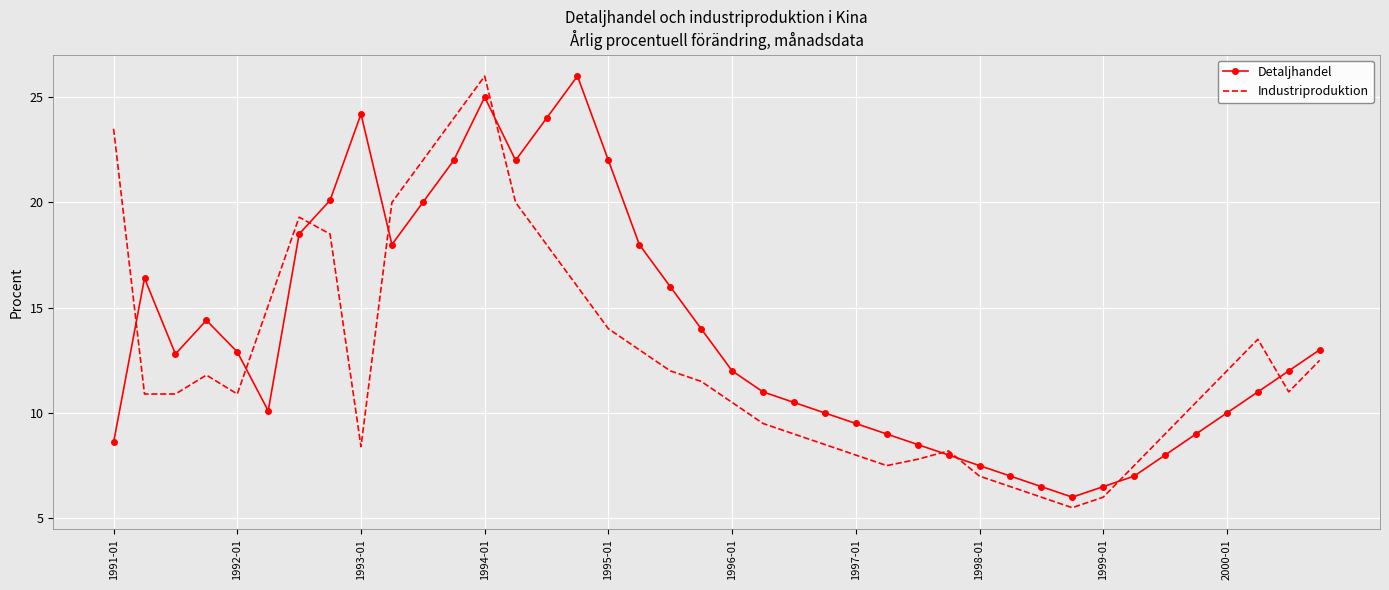

Which series has the largest range (max minus min)?

Industriproduktion